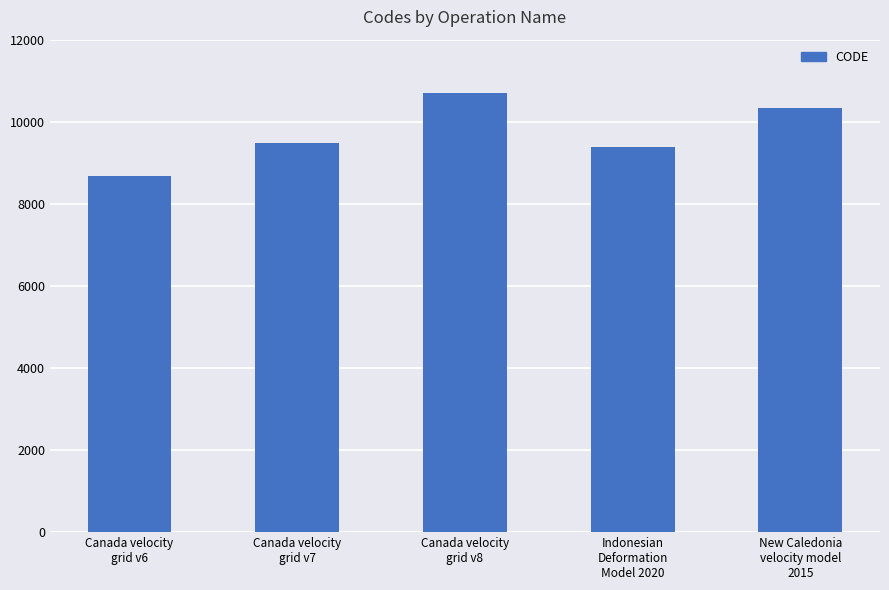

Reading right to left, list all the values displayed in this chart.

10323	9375	10707	9483	8676